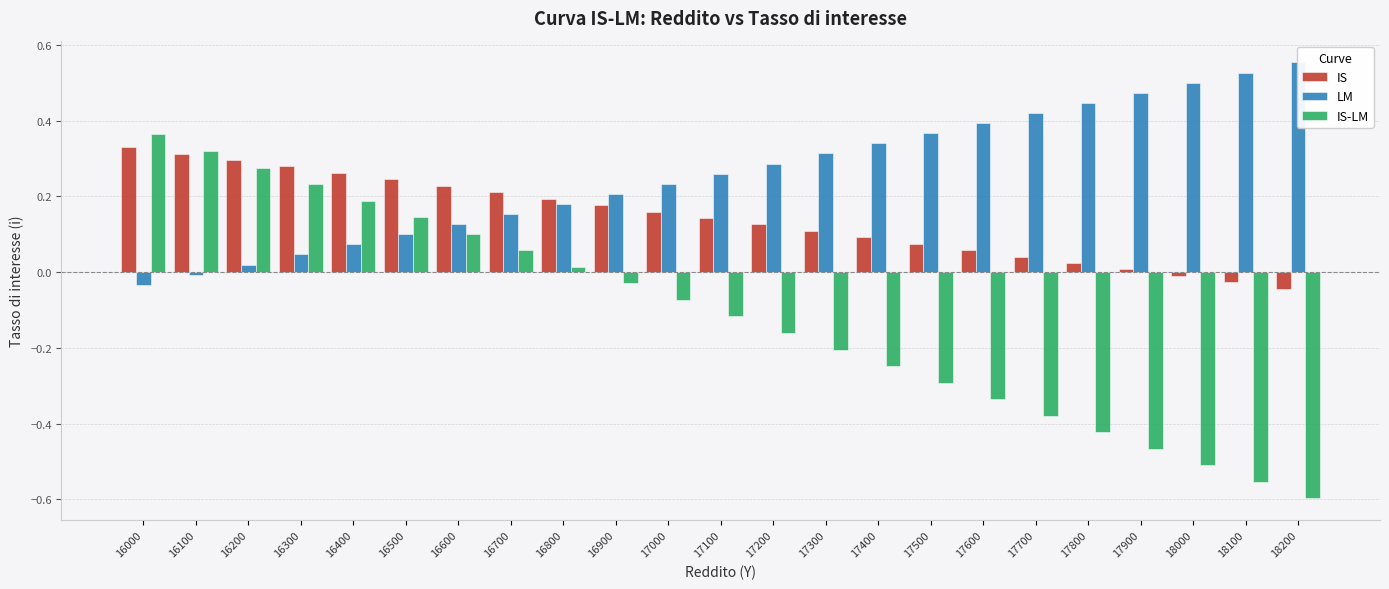

How many data points in IS are less than 0?

3